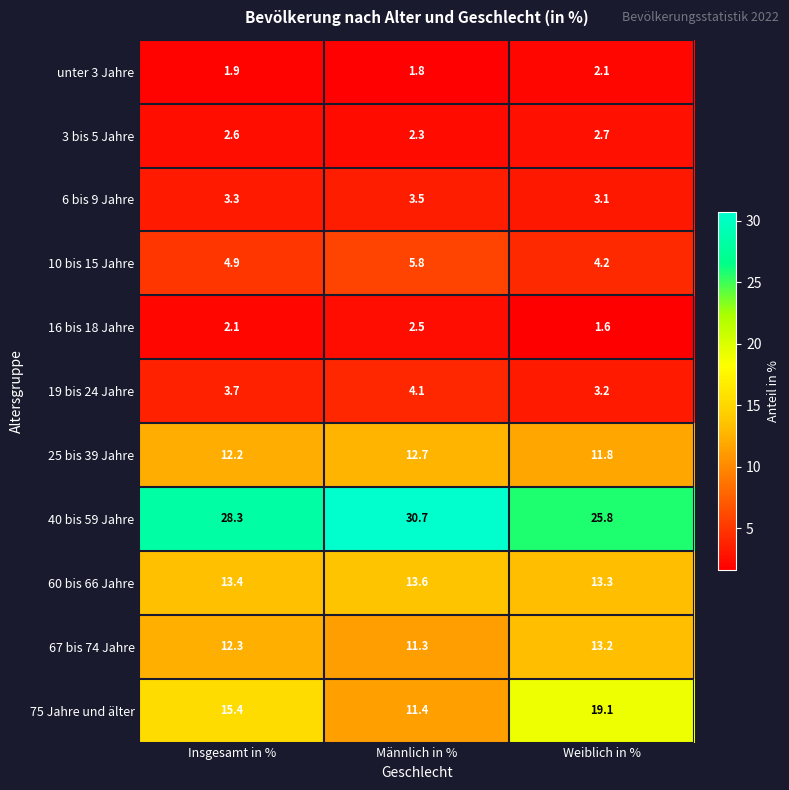

Which label corresponds to the smallest value in the chart?

Weiblich in %